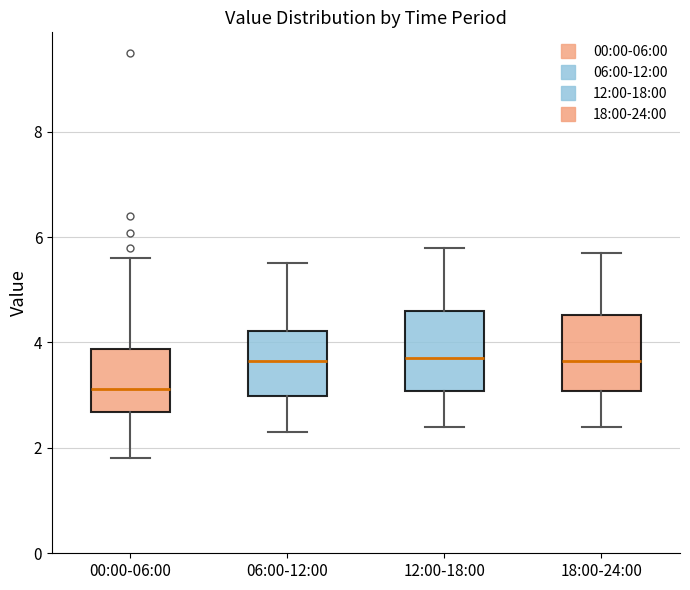

Reading left to right, read every box against the y-axis: the position of its median line, the range the box covers, and the ends of its whiskers. The values are not printed on the chart, so give them approximately, as read against the axis.

00:00-06:00: median 3.2, box 2.6 to 3.8, whiskers 1.8 to 5.6
06:00-12:00: median 3.6, box 3.0 to 4.2, whiskers 2.4 to 5.6
12:00-18:00: median 3.8, box 3.0 to 4.6, whiskers 2.4 to 5.8
18:00-24:00: median 3.6, box 3.0 to 4.6, whiskers 2.4 to 5.8